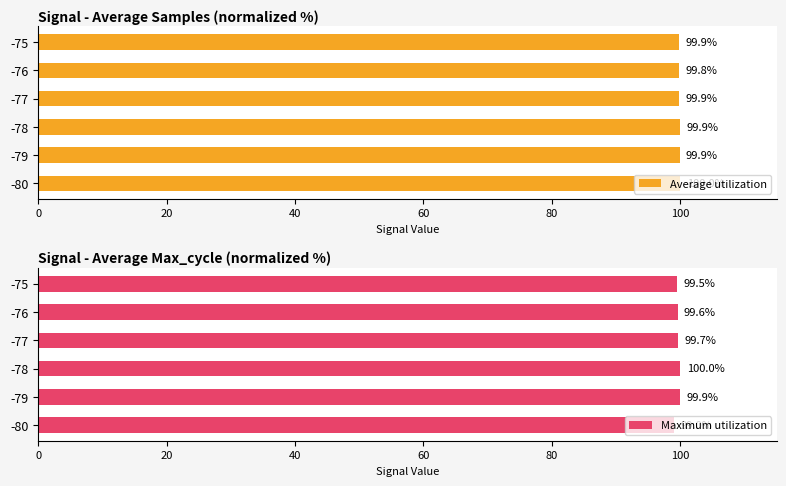

What is the lowest value of the Average utilization series?

99.8